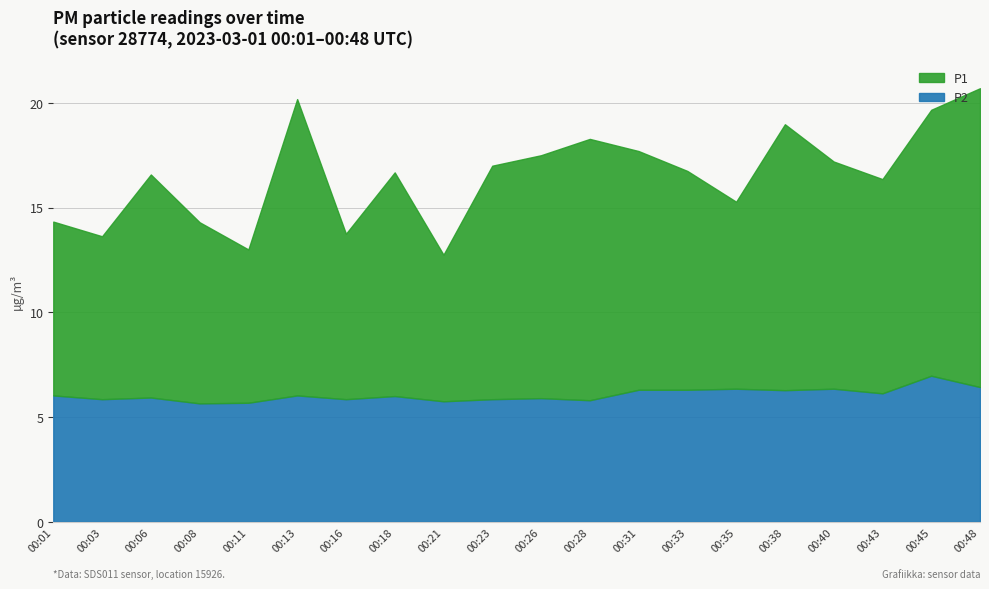

What is the sum of the P1 values at 00:40 and 00:38?

23.5